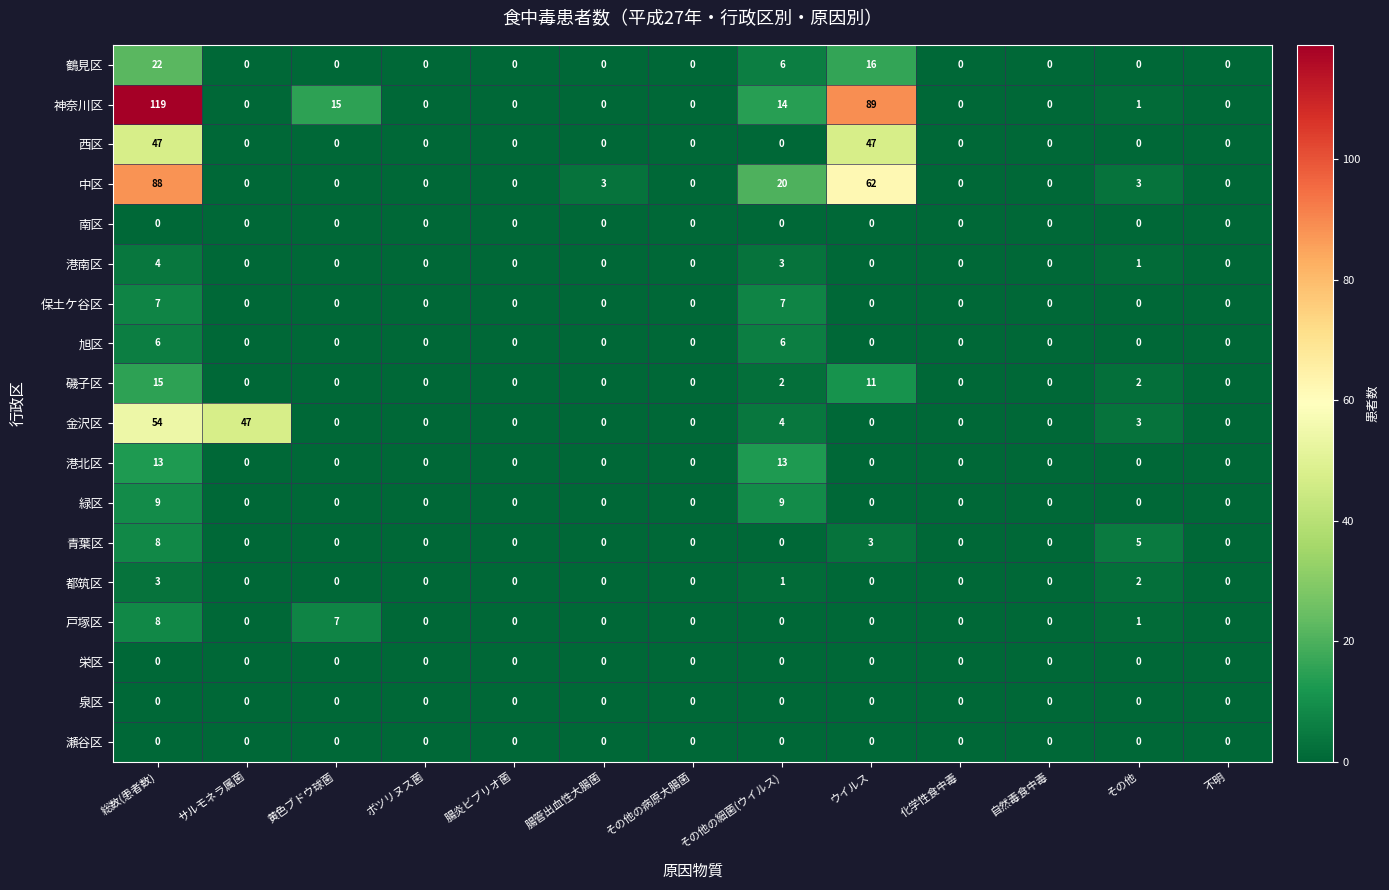

Is it true that 緑区 equals 0 at ウイルス?

True